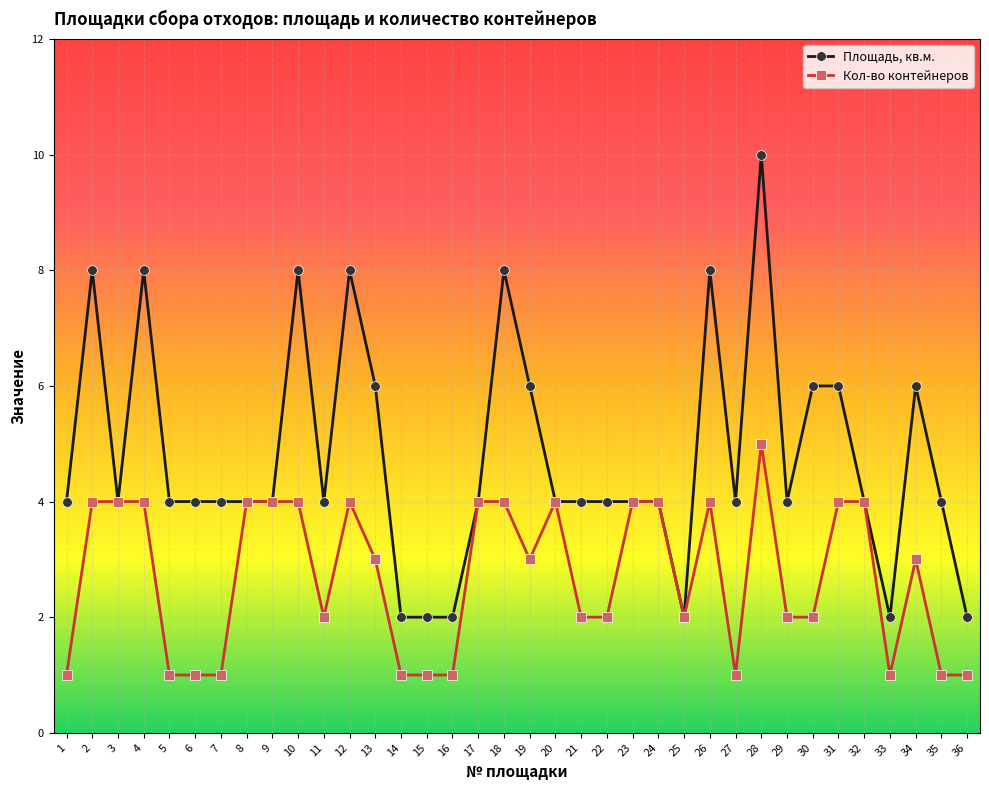

What is the spread (max minus min) of values at 26?

4